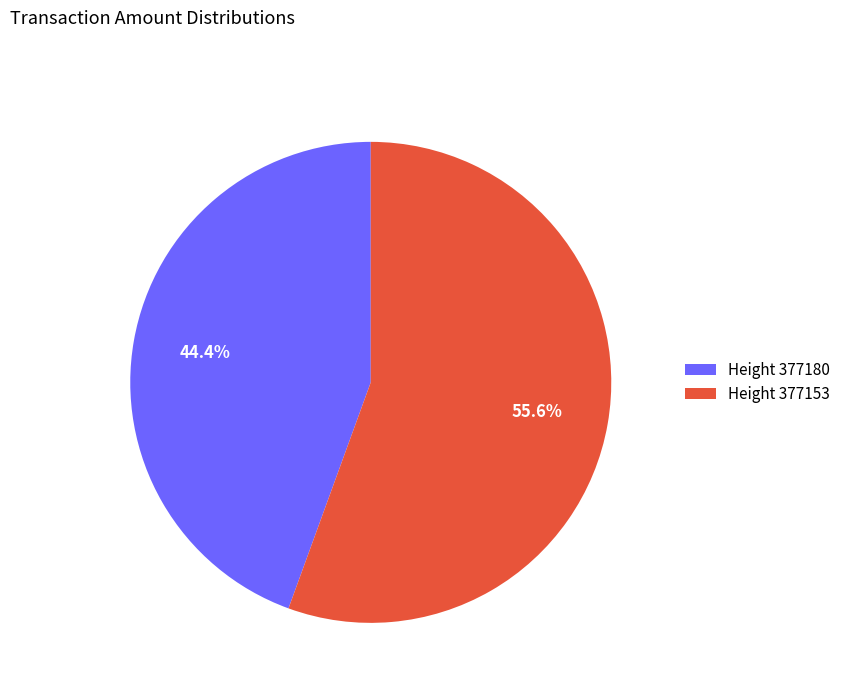

Does any single category account for the majority?

Yes